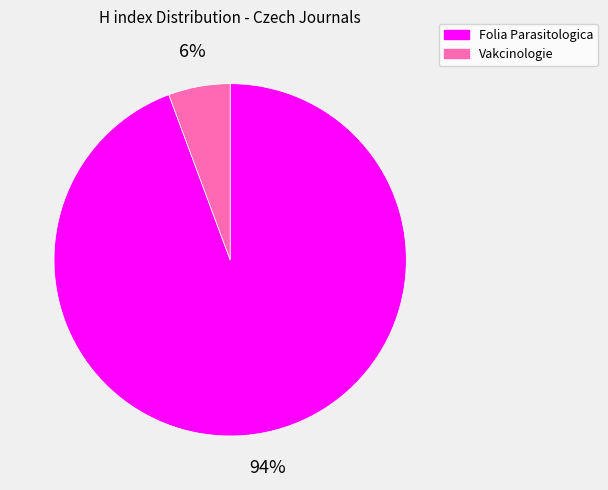

How many slices are in this pie chart?

2